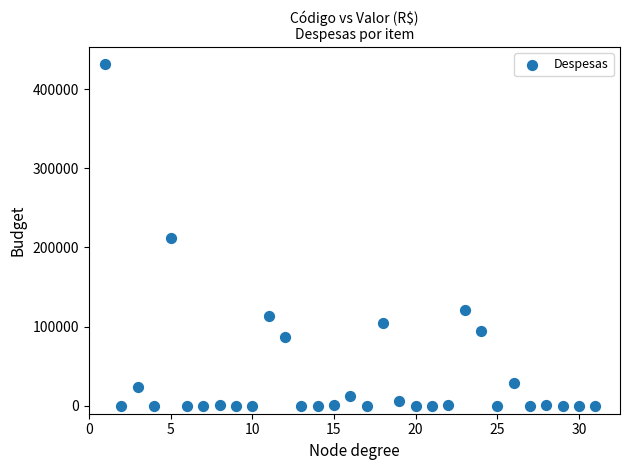

What is the range of Y values (max minus min)?

431554.1